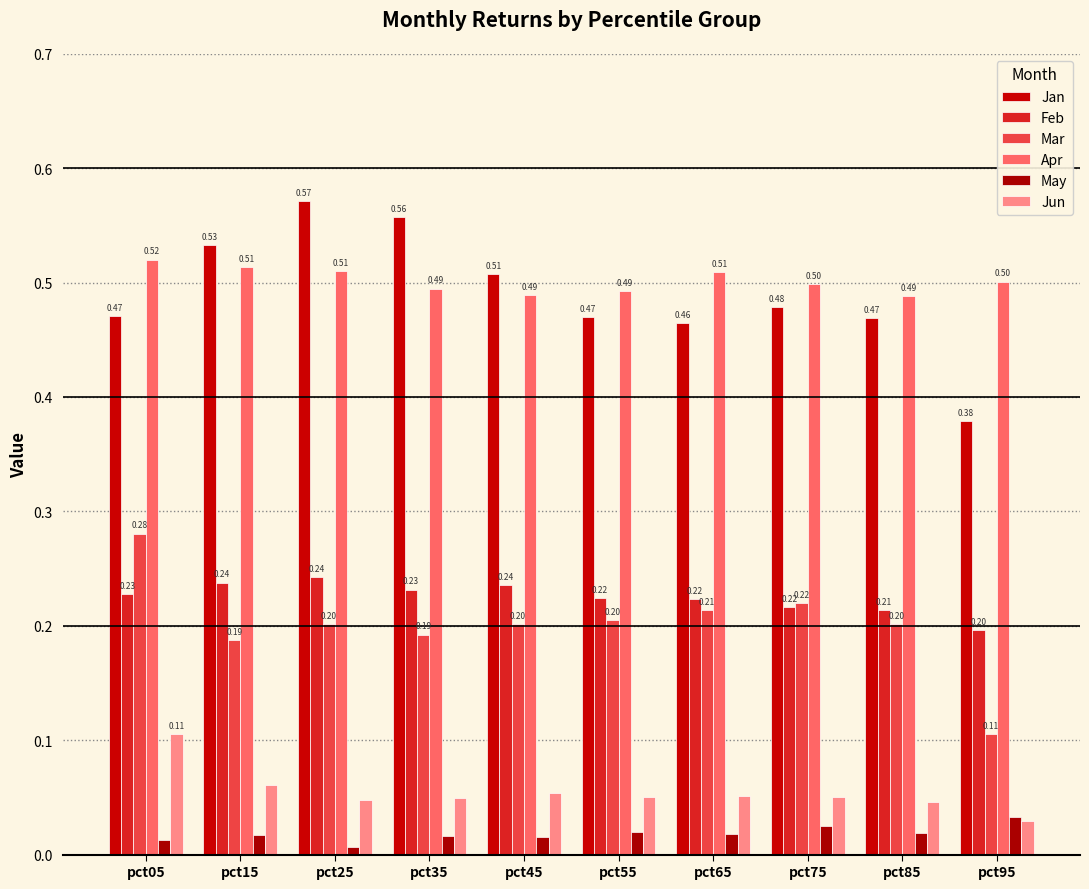

Reading left to right, transcribe all the data shown in this chart.

Jan: 0.5	0.5	0.6	0.6	0.5	0.5	0.5	0.5	0.5	0.4
Feb: 0.2	0.2	0.2	0.2	0.2	0.2	0.2	0.2	0.2	0.2
Mar: 0.3	0.2	0.2	0.2	0.2	0.2	0.2	0.2	0.2	0.1
Apr: 0.5	0.5	0.5	0.5	0.5	0.5	0.5	0.5	0.5	0.5
May: 0.0	0.0	0.0	0.0	0.0	0.0	0.0	0.0	0.0	0.0
Jun: 0.1	0.1	0.0	0.0	0.1	0.0	0.1	0.1	0.0	0.0